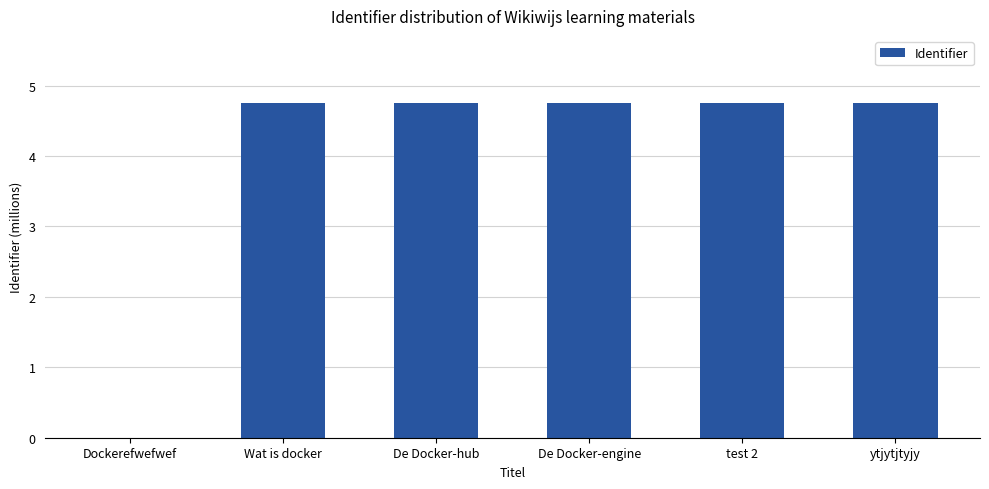

Which has a higher value, De Docker-hub or Dockerefwefwef?

De Docker-hub